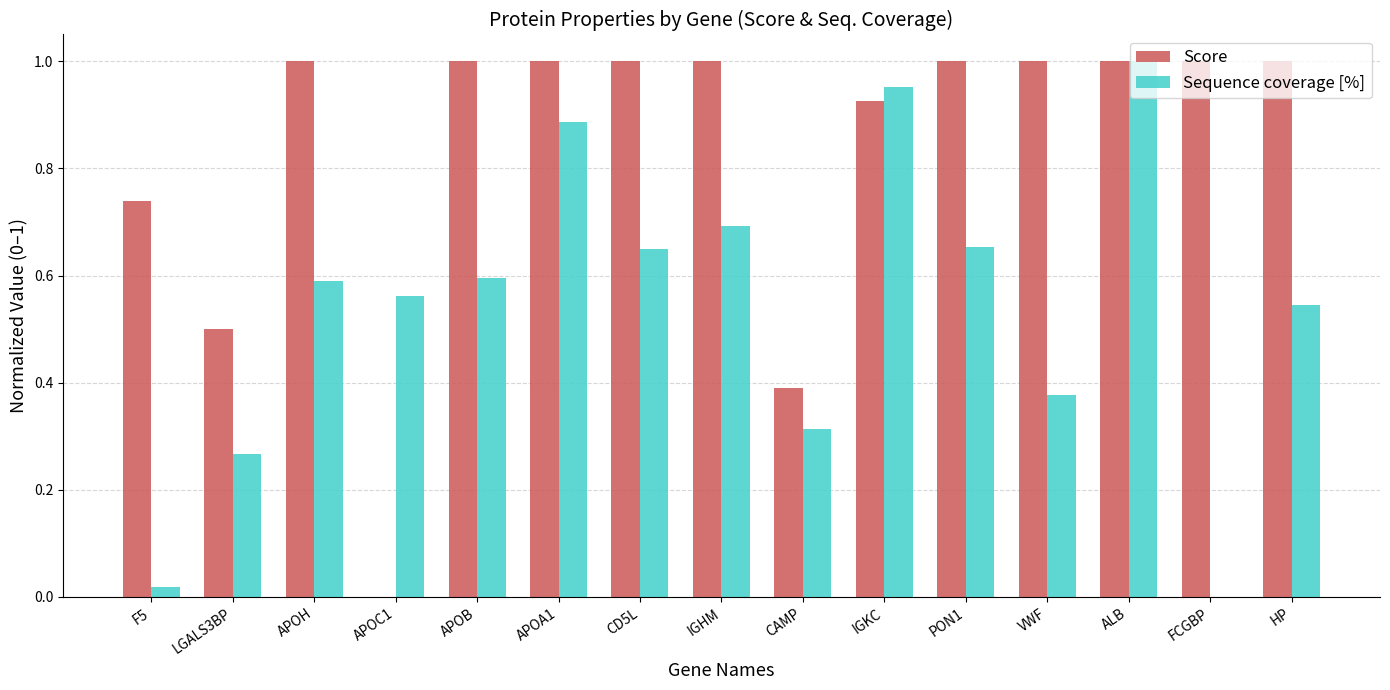

Between F5 and APOA1, which series saw the biggest shift?

Sequence coverage [%]